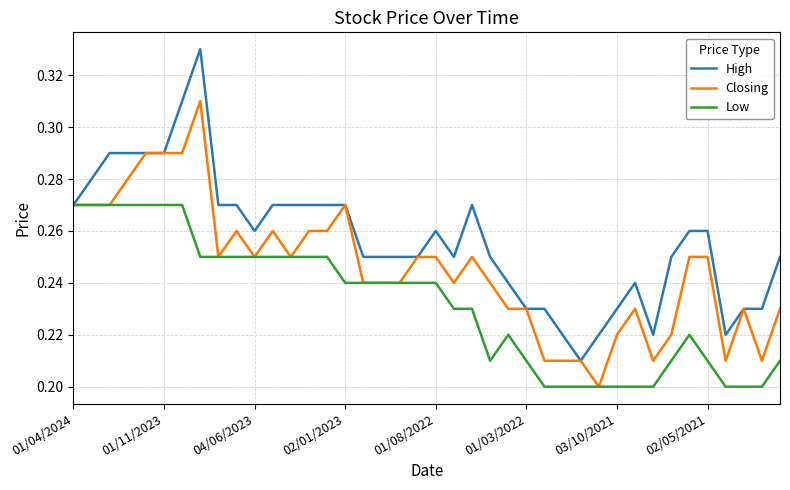

At how many categories does at least one series exceed 0?

40